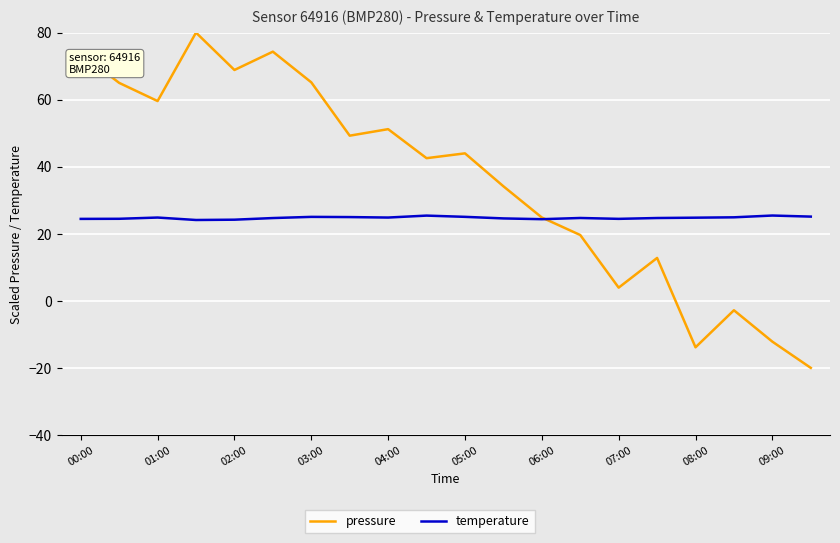

Which series has the largest range (max minus min)?

pressure